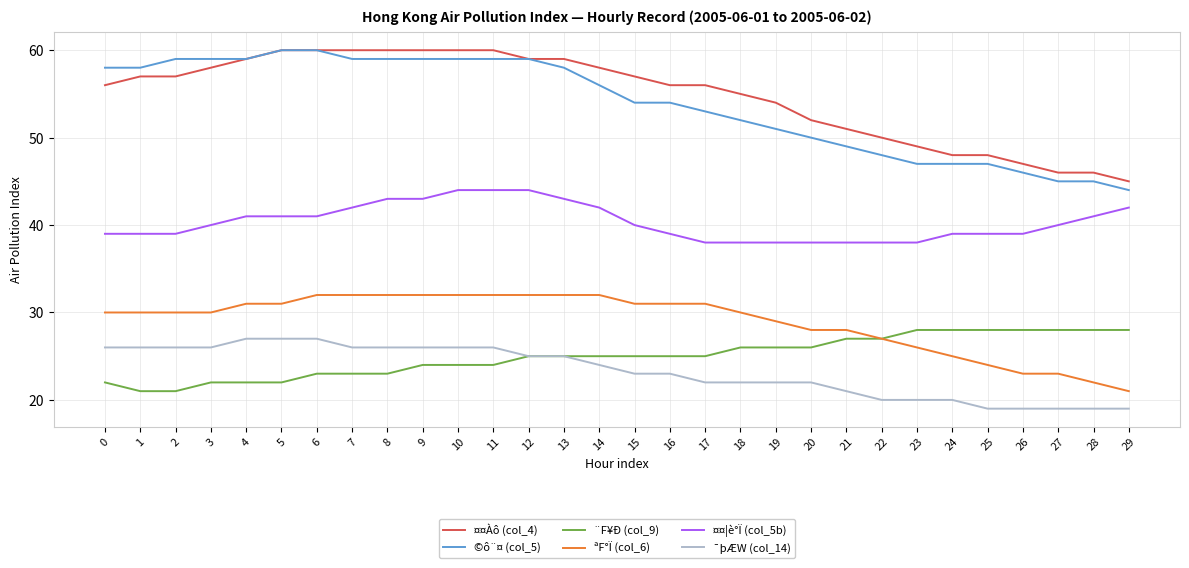

Where is ©ô¨¤ (col_5) nearest to the value 52?

18